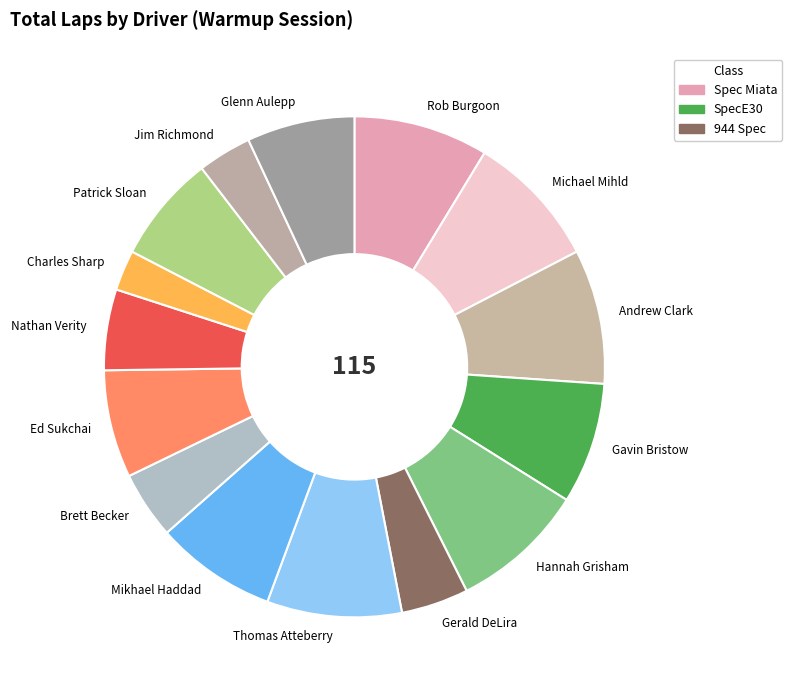

Approximately how many times larger is the value at Mikhael Haddad compared to Nathan Verity?

1.5